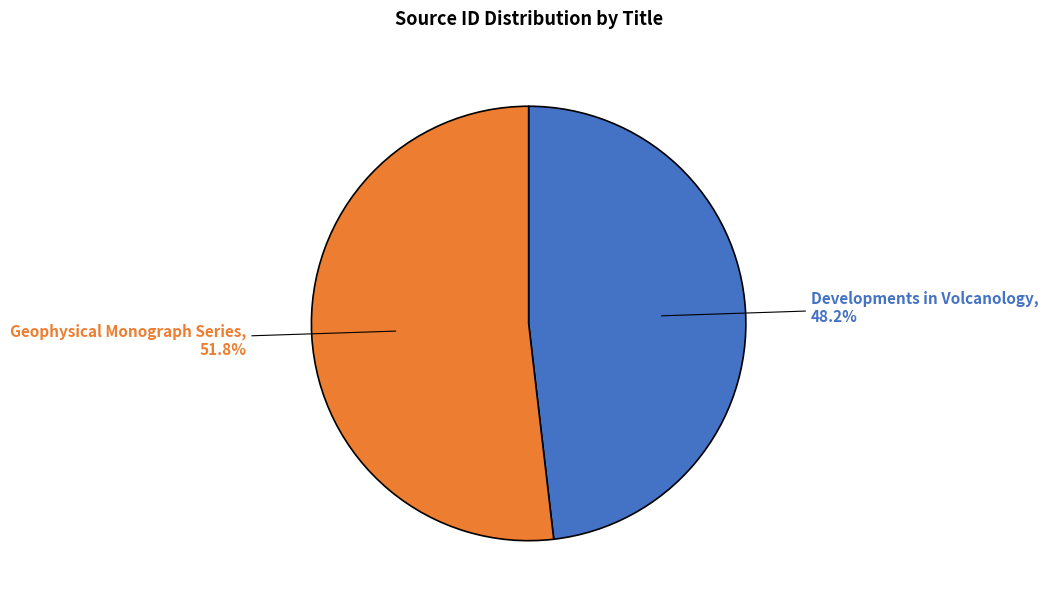

How many segments does this pie chart have?

2